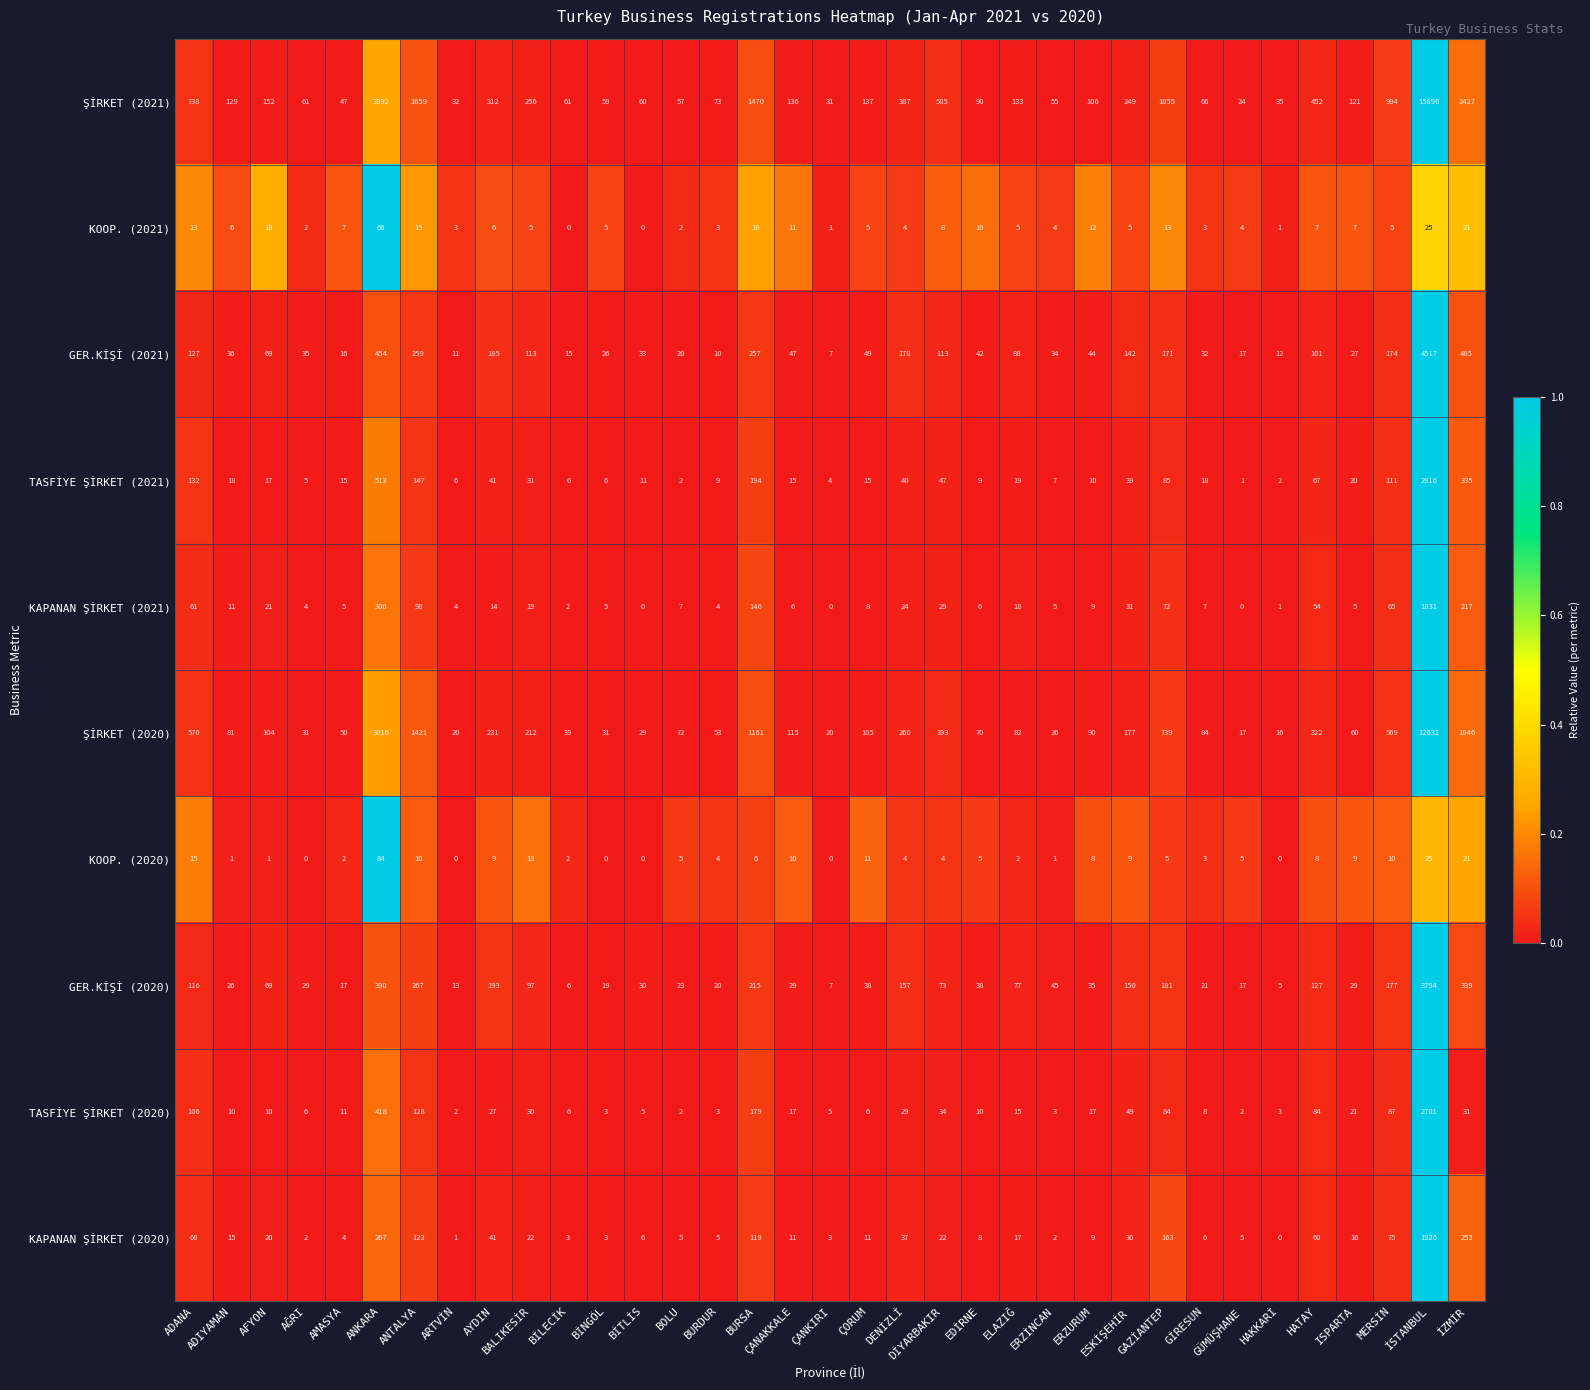

At how many categories does at least one series exceed 0?

35